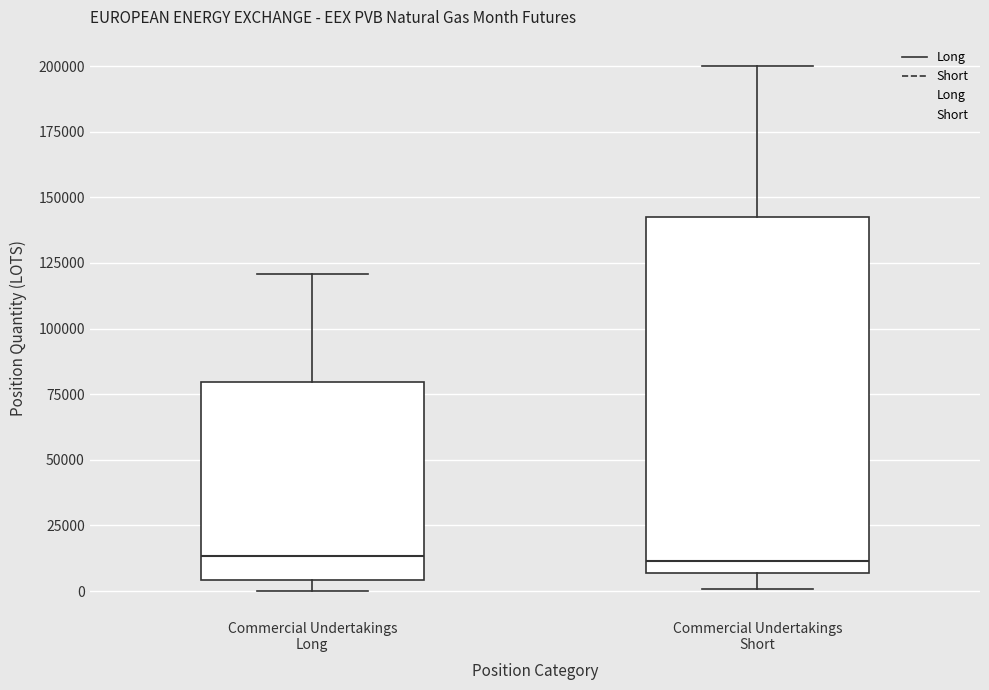

Reading left to right, transcribe this box plot: for each box, give where its median line is, the range the box spans, and where its two whiskers end, as read against the y-axis. The values are not printed on the chart, so give them approximately, as read against the axis.

Commercial Undertakings Long: median 15000, box 5000 to 80000, whiskers 0 to 120000
Commercial Undertakings Short: median 10000, box 5000 to 140000, whiskers 0 to 200000